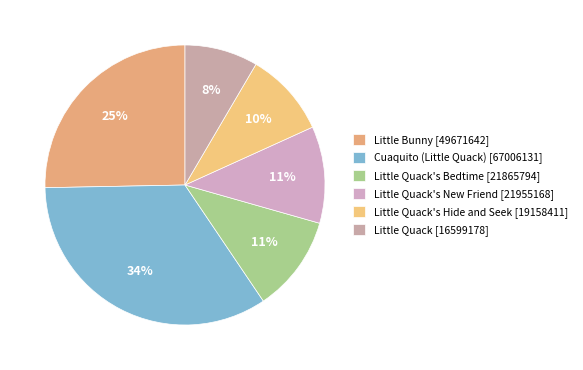

How many slices are in this pie chart?

6